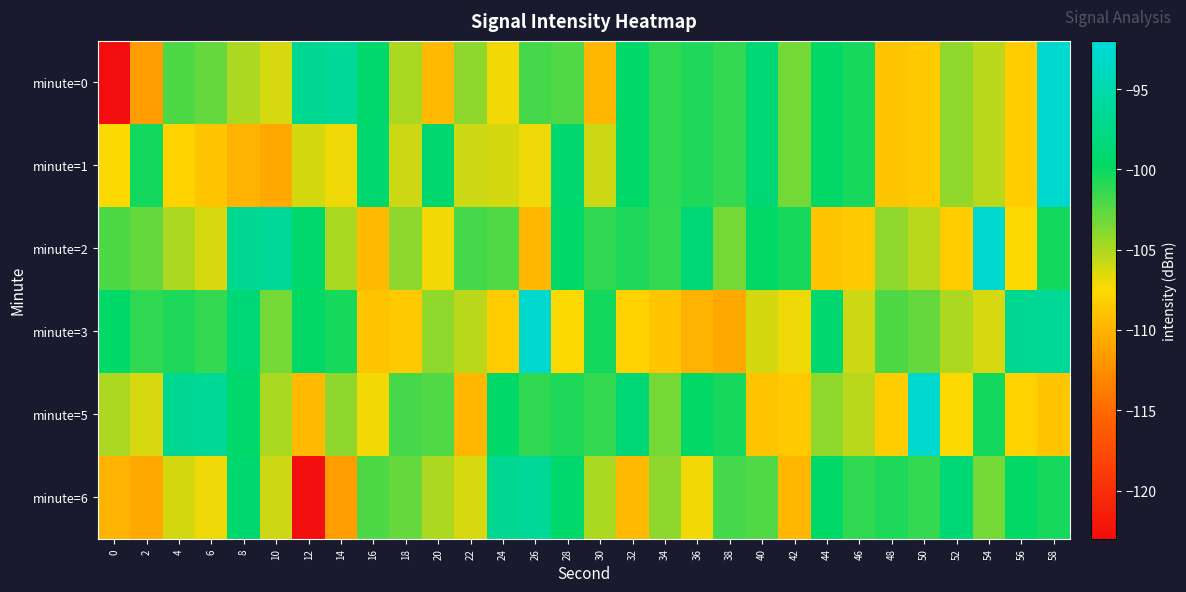

What is the difference between the highest and lowest values at 44?

9.7